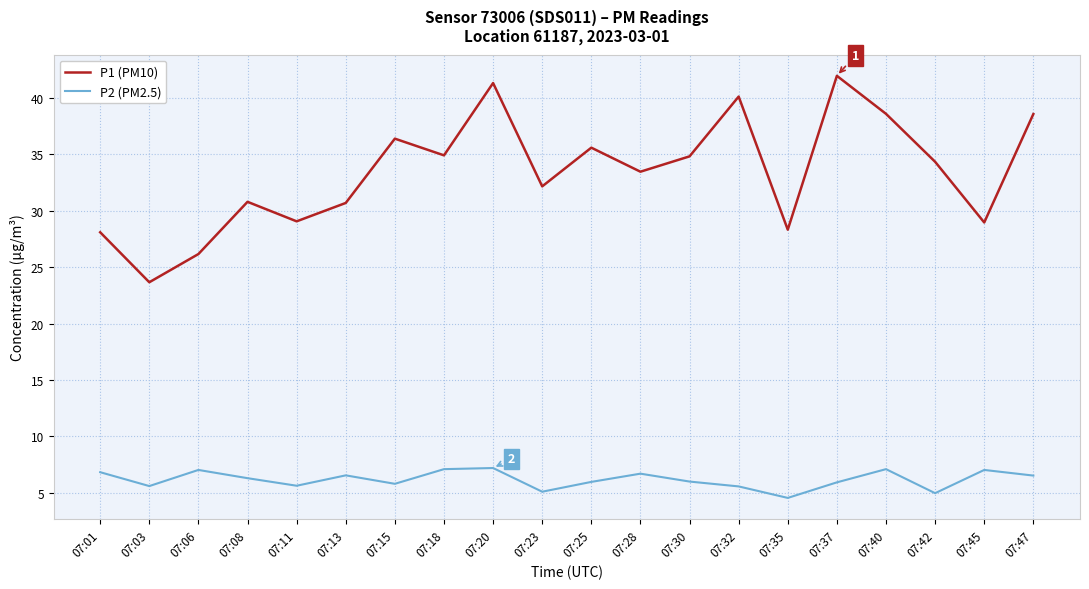

List the series in order of their peak value, highest first.

P1 (PM10), P2 (PM2.5)